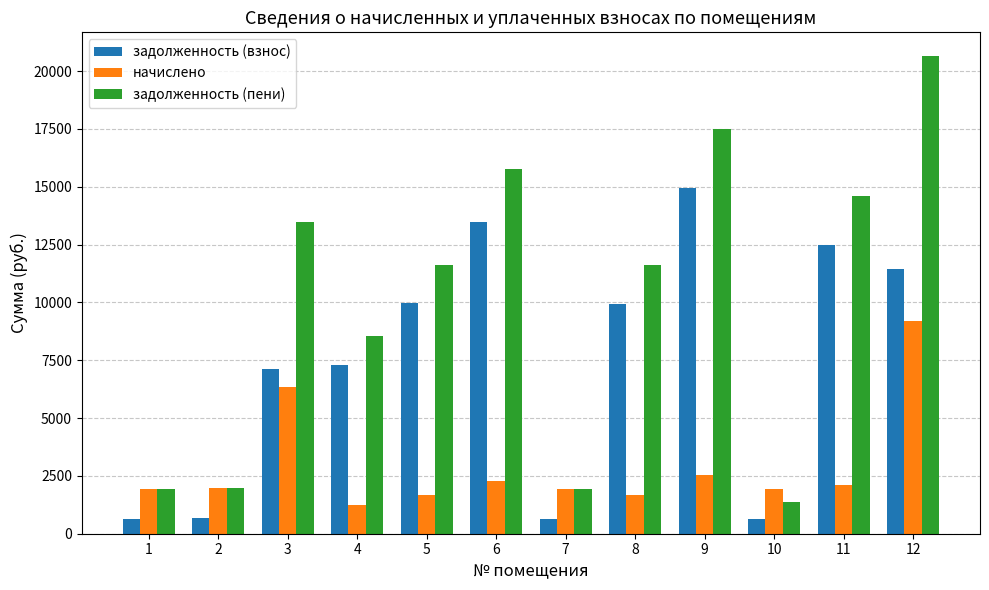

What is the average value of the задолженность (взнос) series?

7440.1